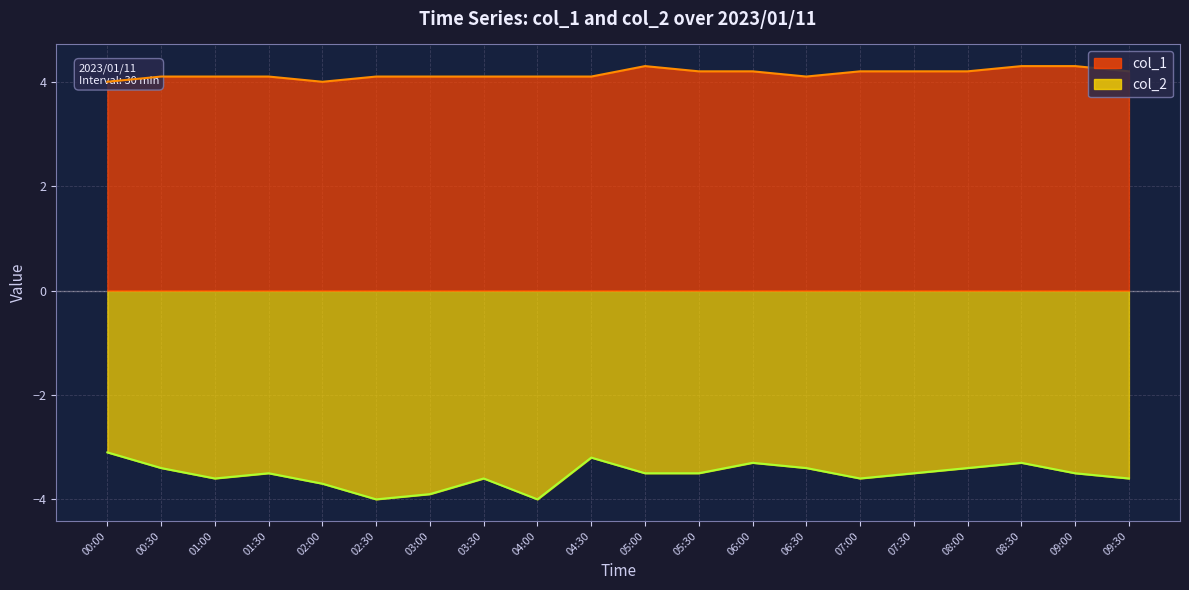

True or false: col_1 and col_2 intersect in this chart.

False